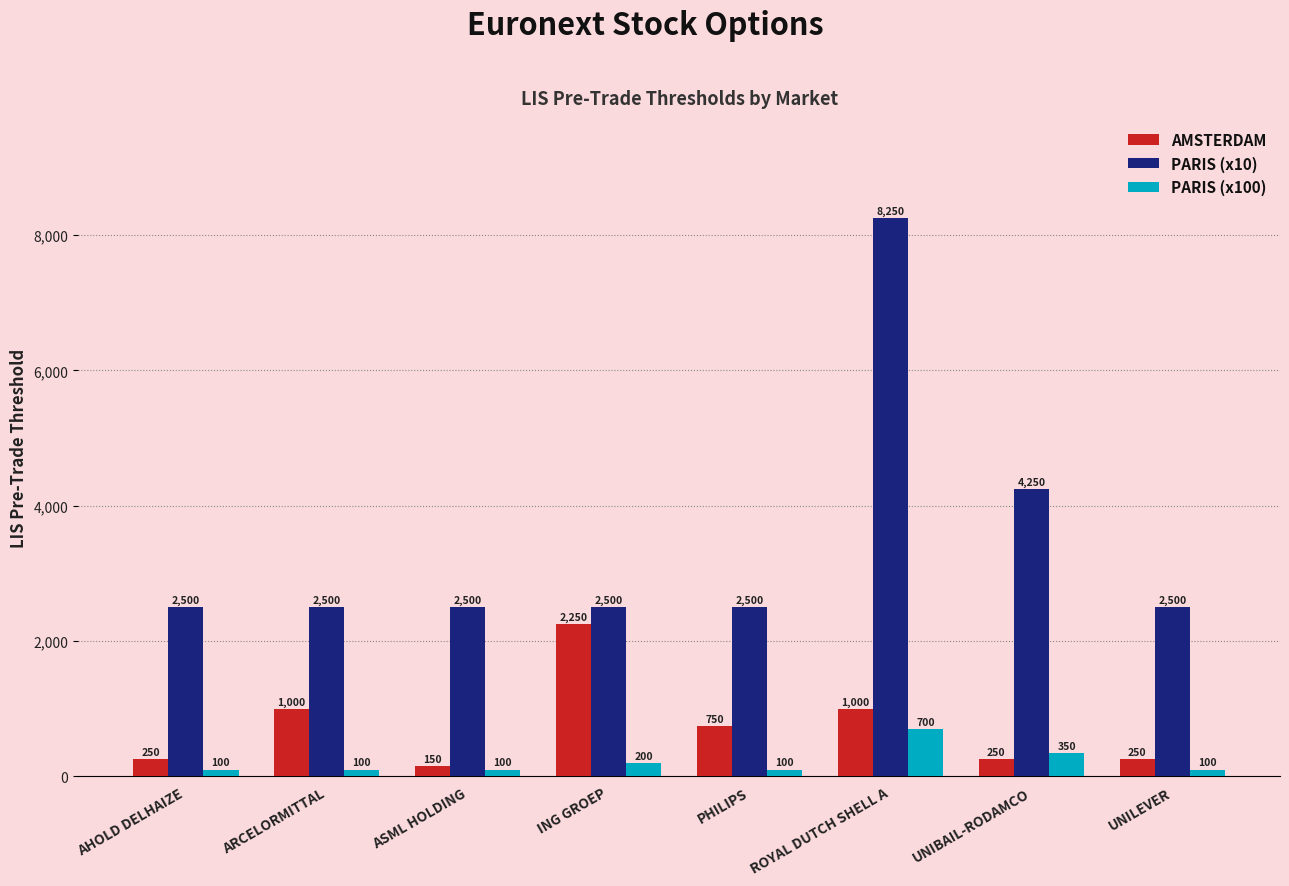

Which series has the largest range (max minus min)?

PARIS (x10)